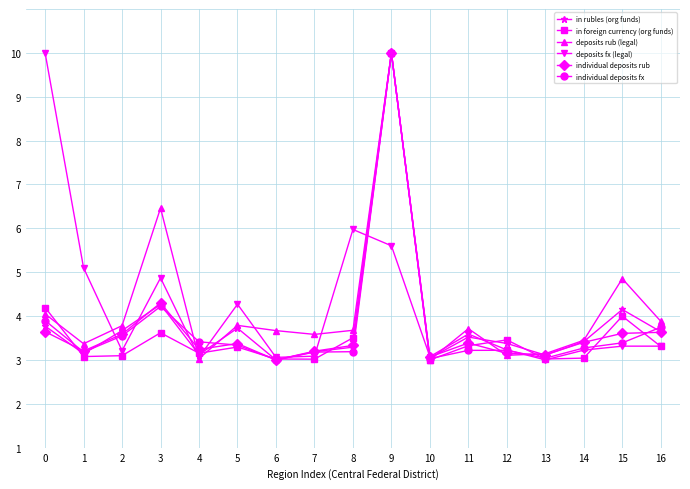

What is the difference between the individual deposits rub values at 13 and 4?

0.1